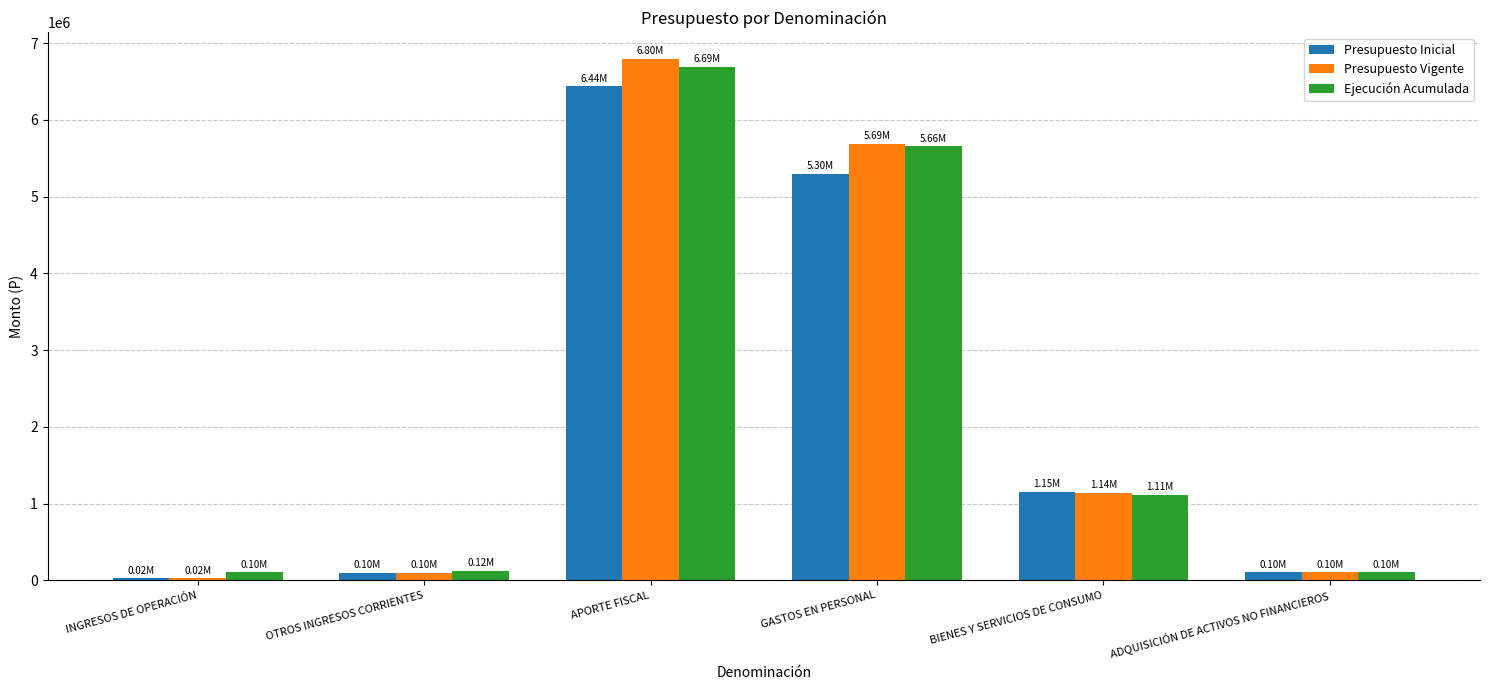

How many values in the Presupuesto Vigente series are below 1142955?

3